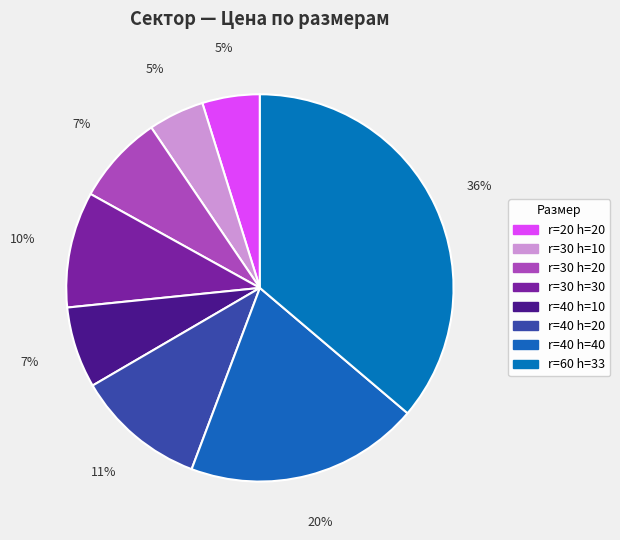

Do r=20 h=20 and r=60 h=33 together represent more than half of the pie?

No